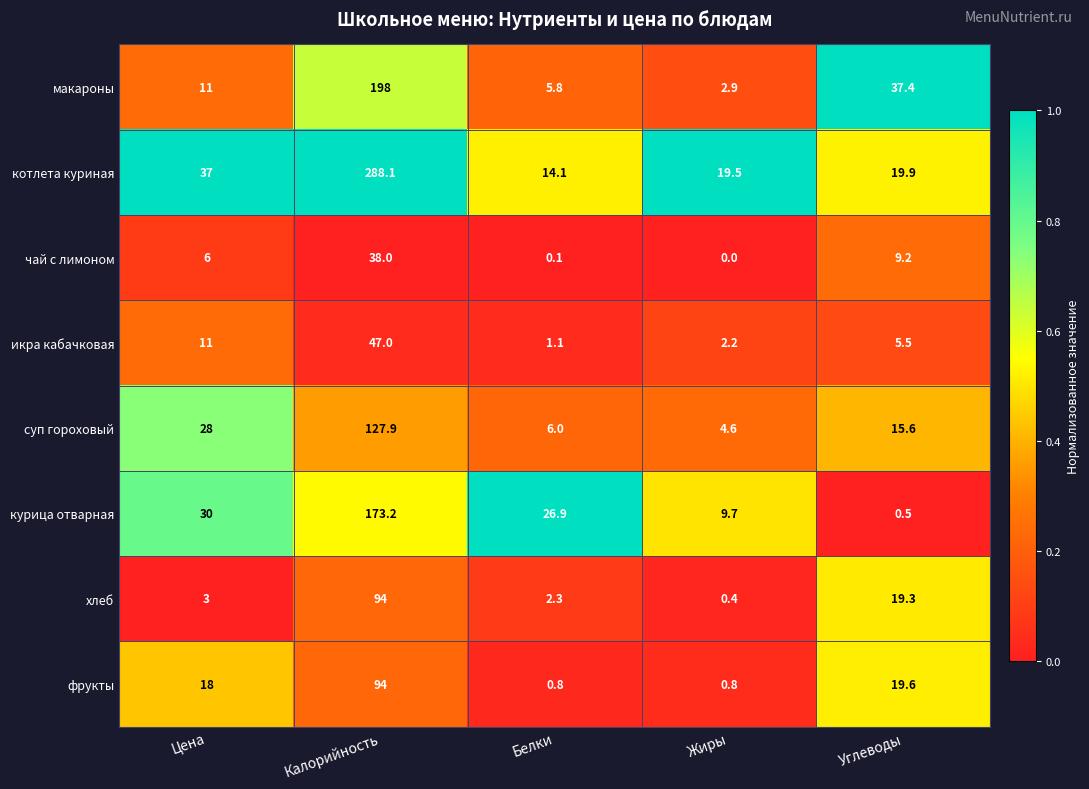

Rank the categories by чай с лимоном value from highest to lowest.

Калорийность, Углеводы, Цена, Белки, Жиры